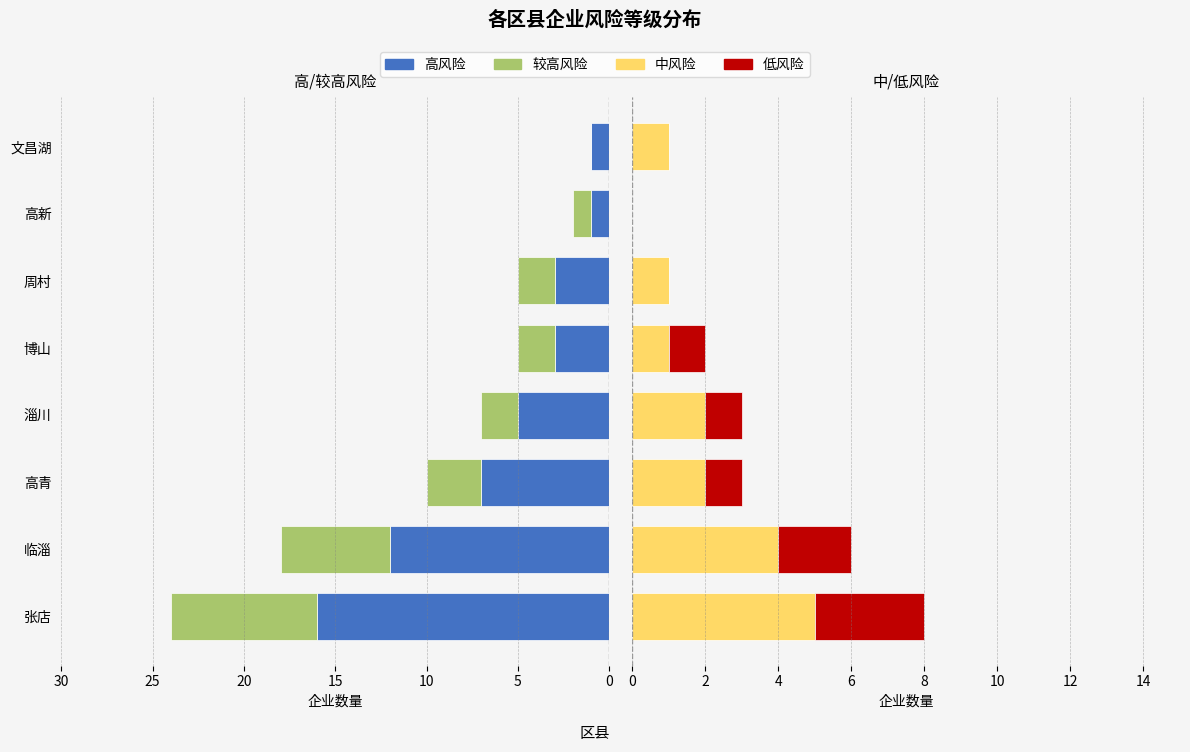

The value of 低风险 at 文昌湖 is 0. True or false?

True